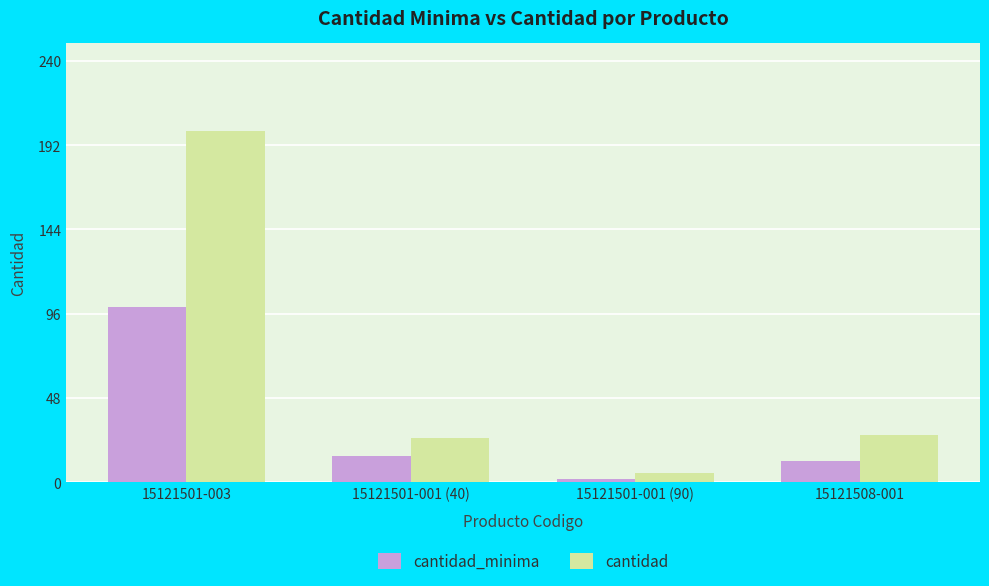

At which label does cantidad first exceed 27?

15121501-003